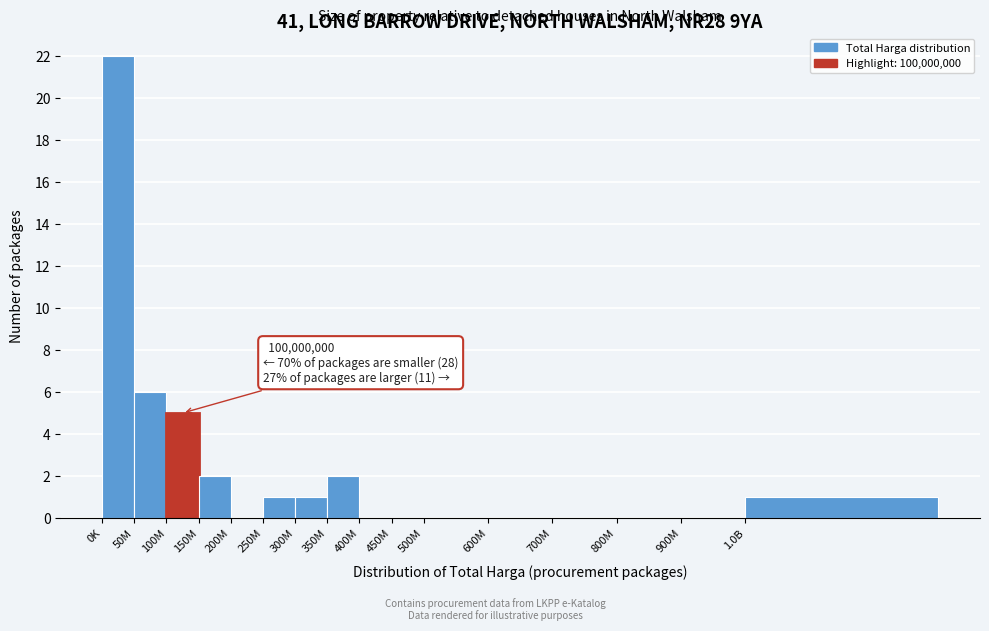

Reading left to right, what are all the values shown in this chart?

0K=22	50M=6	100M=5	150M=2	200M=0	250M=1	300M=1	350M=2	400M=0	450M=0	500M=0	600M=0	700M=0	800M=0	900M=0	1.0B=1